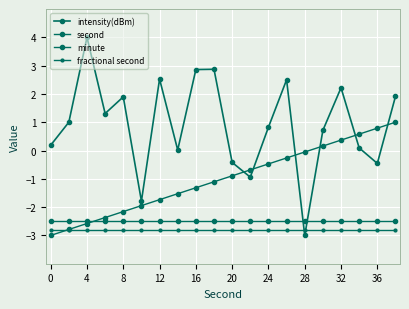

How many lines are shown in the chart?

4